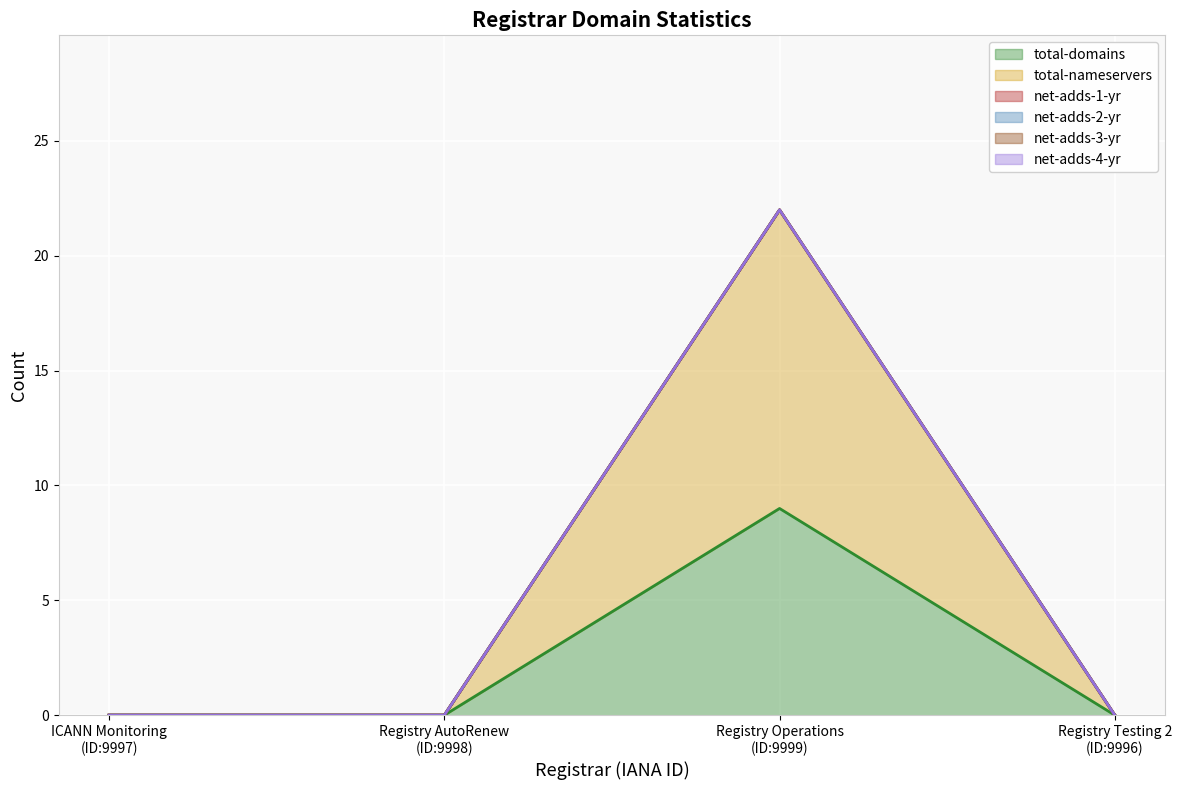

True or false: net-adds-1-yr has more than 1 points higher than both neighbors.

False